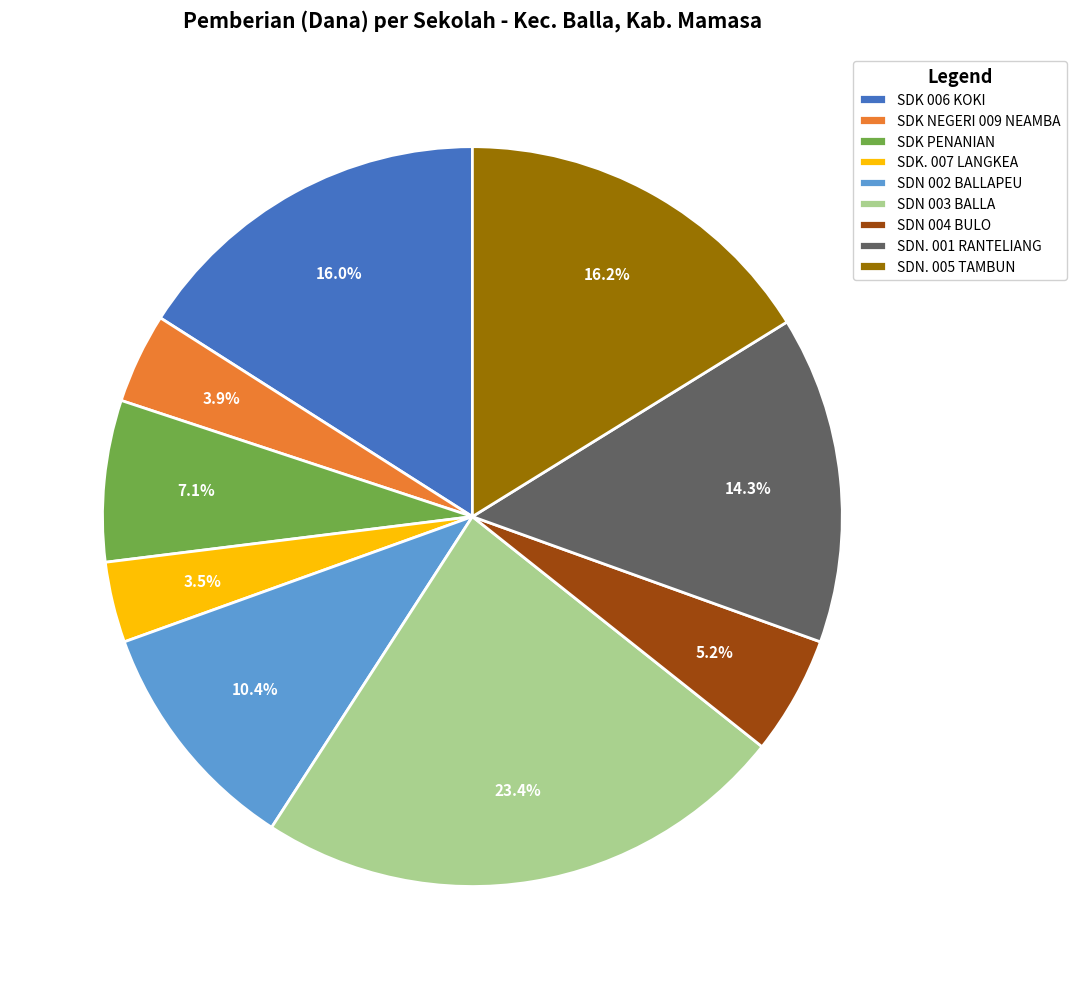

To the nearest percent, what is the average slice percentage?

11%